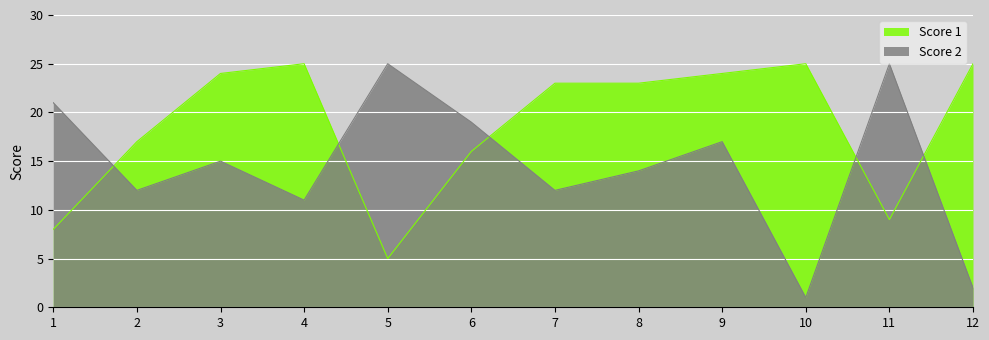

Is it true that Score 1 equals 24 at 9?

True